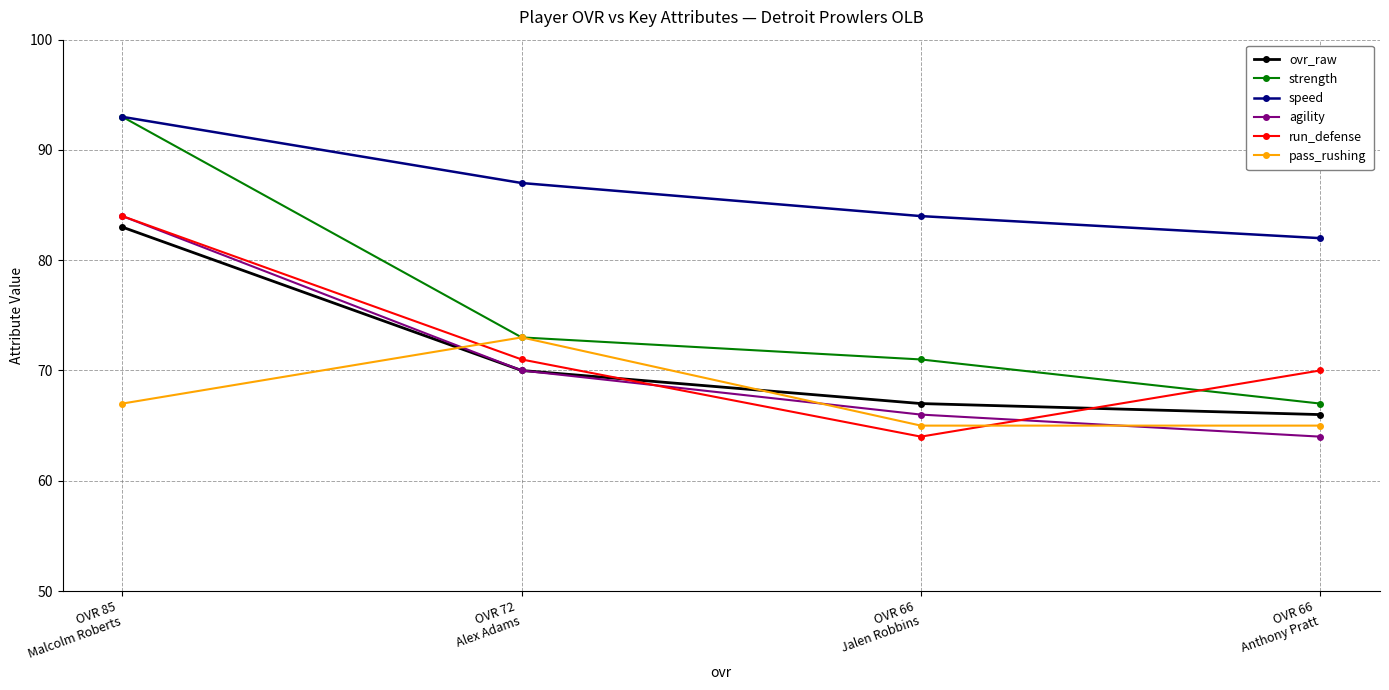

What position from the left is OVR 66
Anthony Pratt?

4